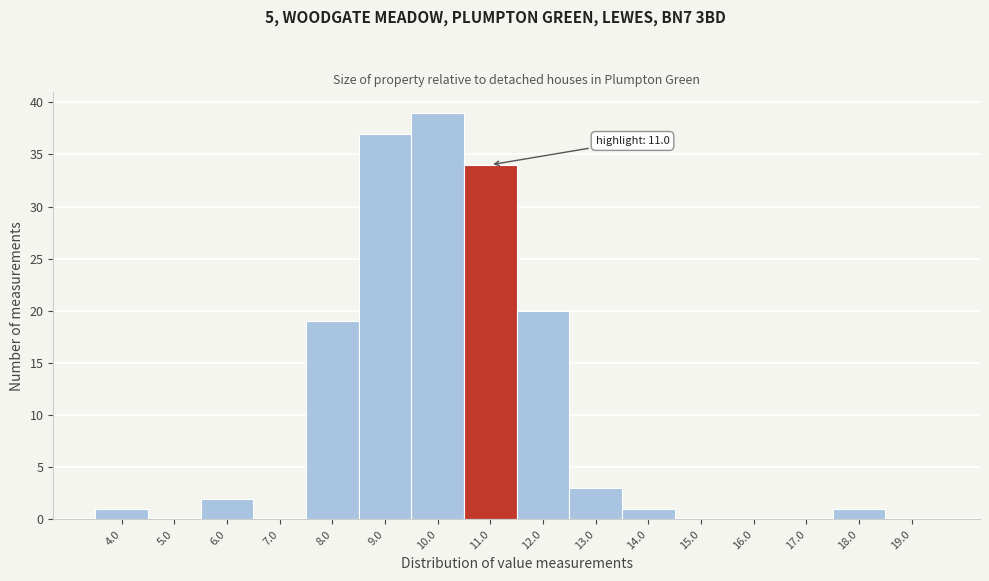

Reading left to right, what are all the values shown in this chart?

4.0=1	5.0=0	6.0=2	7.0=0	8.0=19	9.0=37	10.0=39	11.0=34	12.0=20	13.0=3	14.0=1	15.0=0	16.0=0	17.0=0	18.0=1	19.0=0